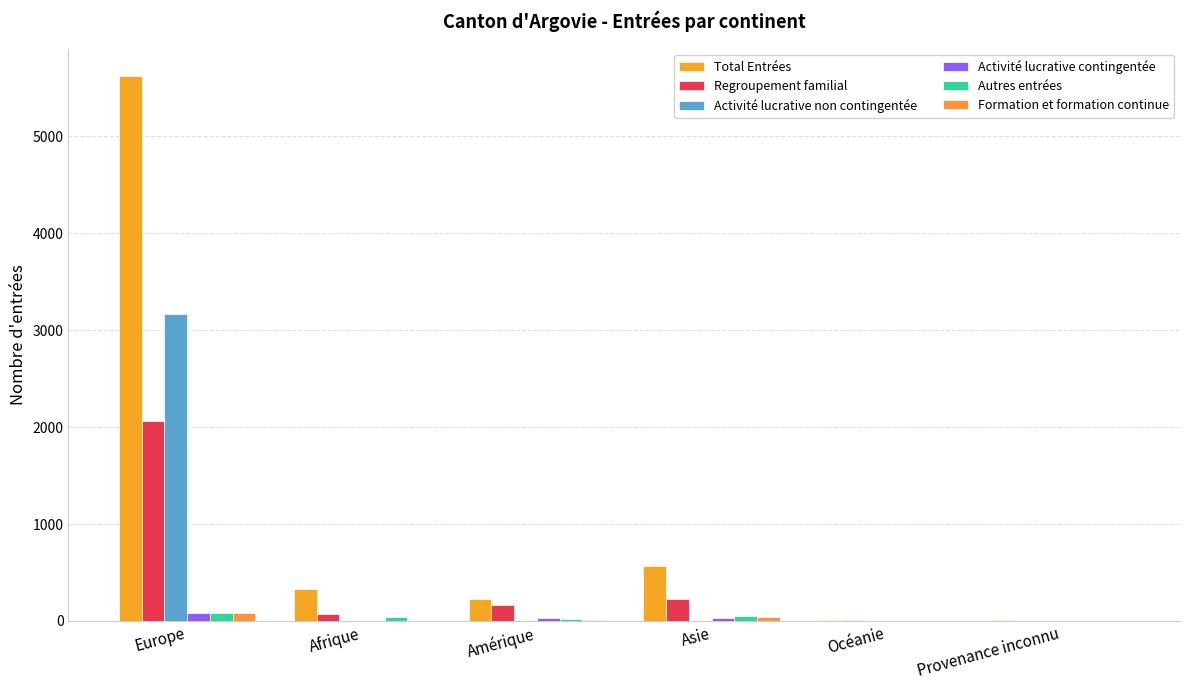

What is the total value across all series at Asie?

916